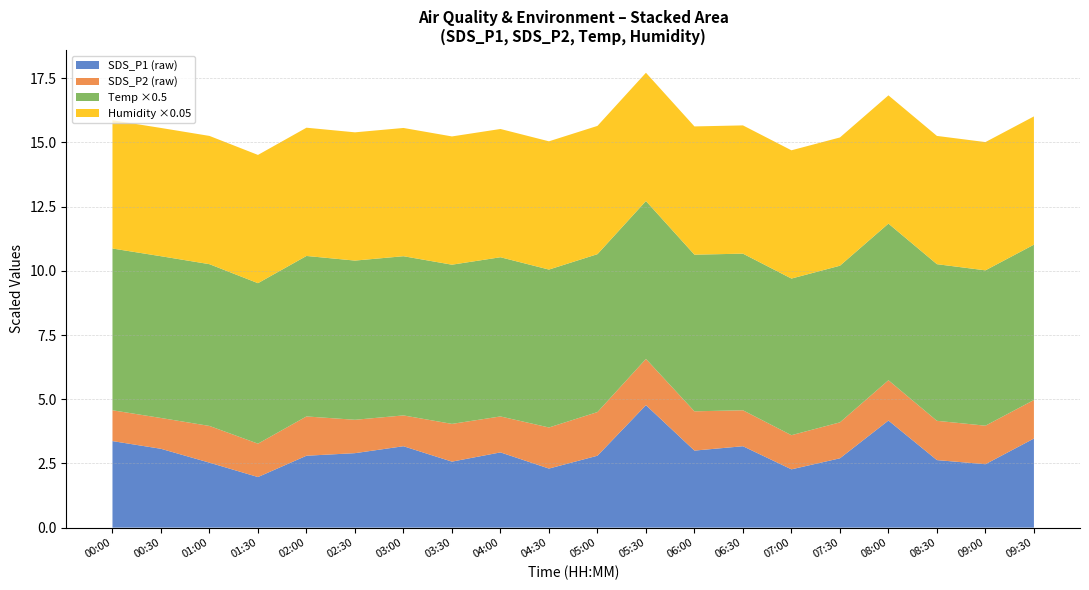

Reading left to right, transcribe all the data shown in this chart.

SDS_P1: 00:00=3.4	00:30=3.1	01:00=2.5	01:30=2.0	02:00=2.8	02:30=2.9	03:00=3.2	03:30=2.6	04:00=2.9	04:30=2.3	05:00=2.8	05:30=4.8	06:00=3.0	06:30=3.2	07:00=2.3	07:30=2.7	08:00=4.2	08:30=2.6	09:00=2.5	09:30=3.5
SDS_P2: 00:00=1.2	00:30=1.2	01:00=1.4	01:30=1.3	02:00=1.5	02:30=1.3	03:00=1.2	03:30=1.5	04:00=1.4	04:30=1.6	05:00=1.7	05:30=1.8	06:00=1.5	06:30=1.4	07:00=1.3	07:30=1.4	08:00=1.6	08:30=1.5	09:00=1.5	09:30=1.5
Temp: 00:00=12.6	00:30=12.6	01:00=12.6	01:30=12.5	02:00=12.5	02:30=12.4	03:00=12.4	03:30=12.4	04:00=12.4	04:30=12.3	05:00=12.3	05:30=12.3	06:00=12.2	06:30=12.2	07:00=12.2	07:30=12.2	08:00=12.2	08:30=12.2	09:00=12.1	09:30=12.1
Humidity: 00:00=99.9	00:30=99.9	01:00=99.9	01:30=99.9	02:00=99.9	02:30=99.9	03:00=99.9	03:30=99.9	04:00=99.9	04:30=99.9	05:00=99.9	05:30=99.9	06:00=99.9	06:30=99.9	07:00=99.9	07:30=99.9	08:00=99.9	08:30=99.9	09:00=99.9	09:30=99.9